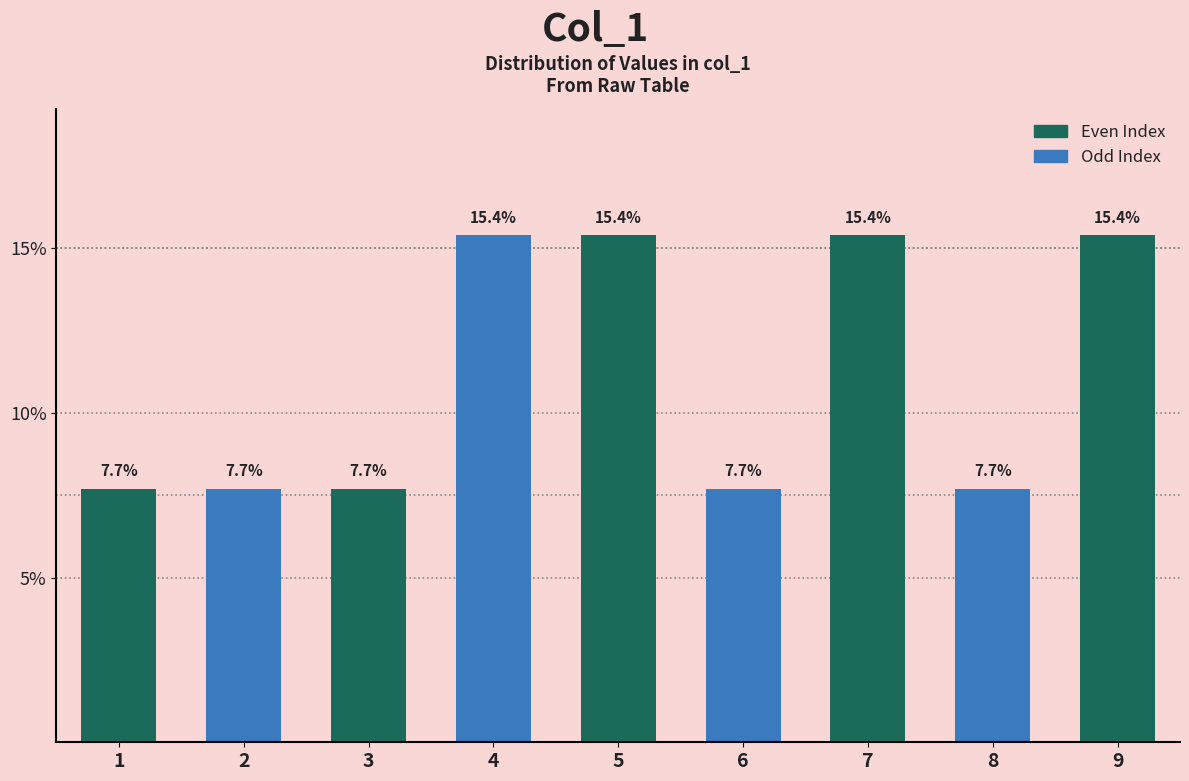

Reading right to left, what are all the values shown in this chart?

9=15.4	8=7.7	7=15.4	6=7.7	5=15.4	4=15.4	3=7.7	2=7.7	1=7.7